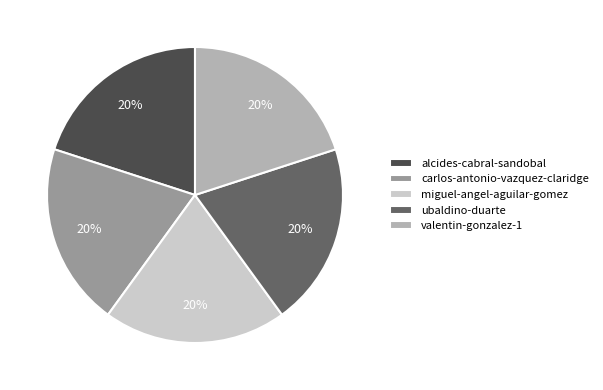

How many slices are in this pie chart?

5